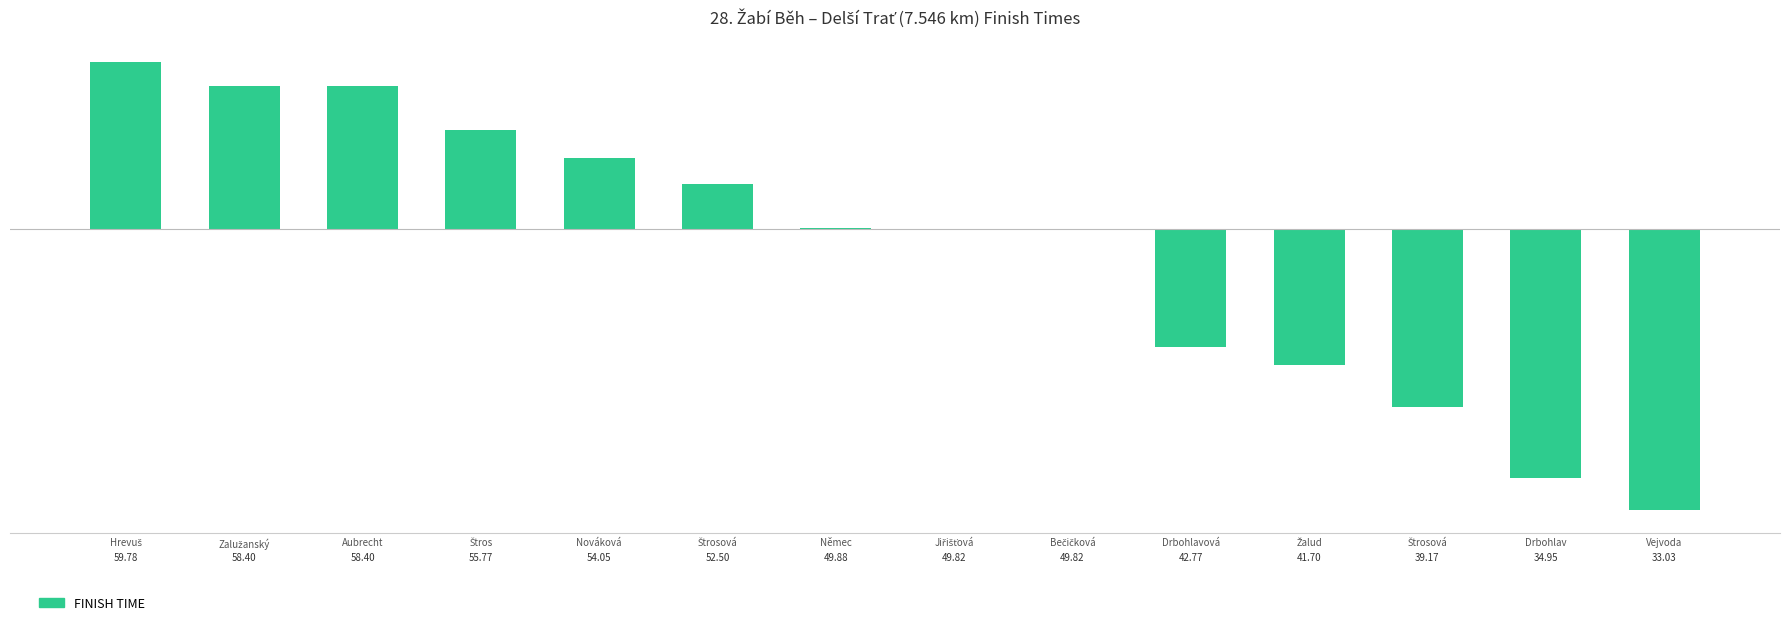

How many values are below zero?

7